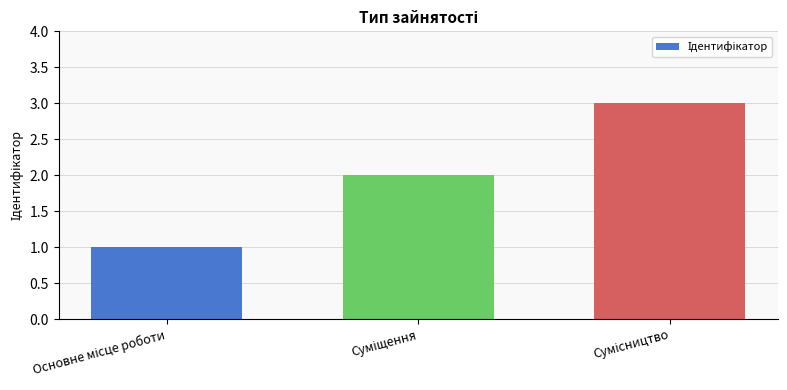

What is the greatest value displayed?

3